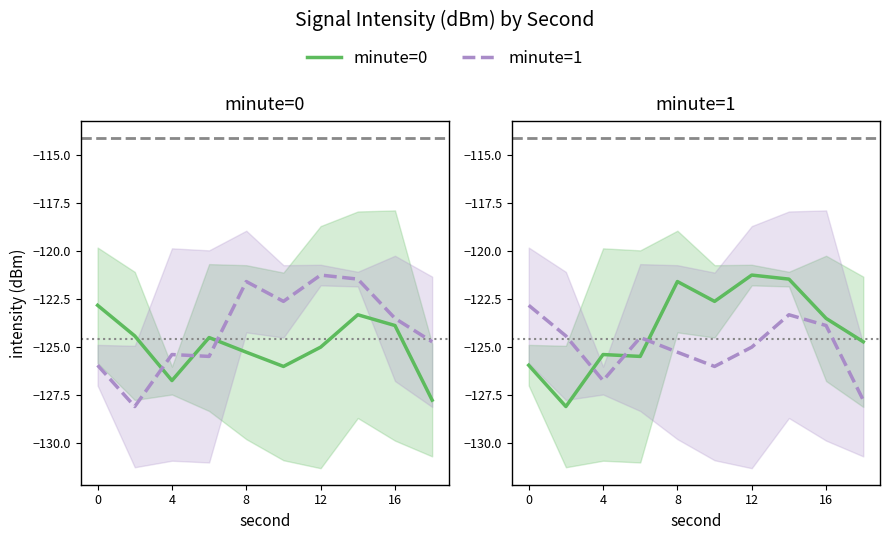

True or false: minute=0 (green) and minute=1 (purple) cross at least once.

True